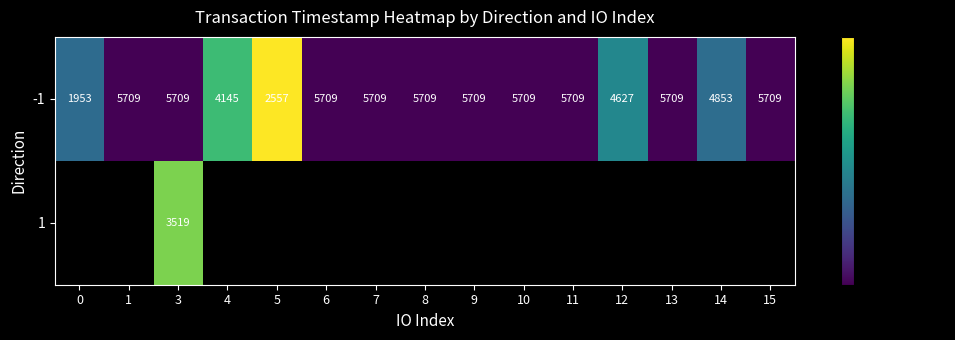

What is the total value across all series at 3?

9228